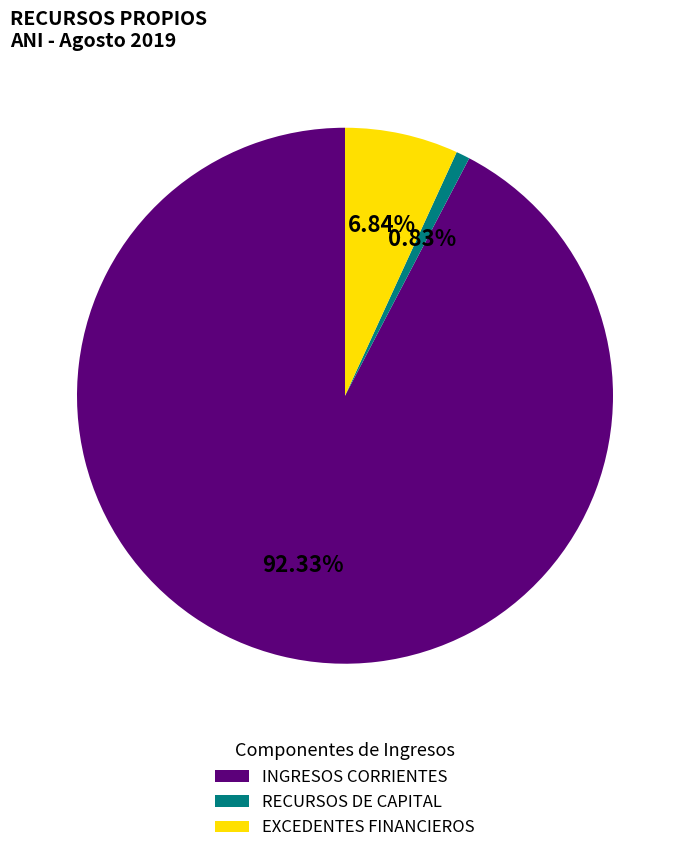

What is the smallest slice in the pie chart?

RECURSOS DE CAPITAL